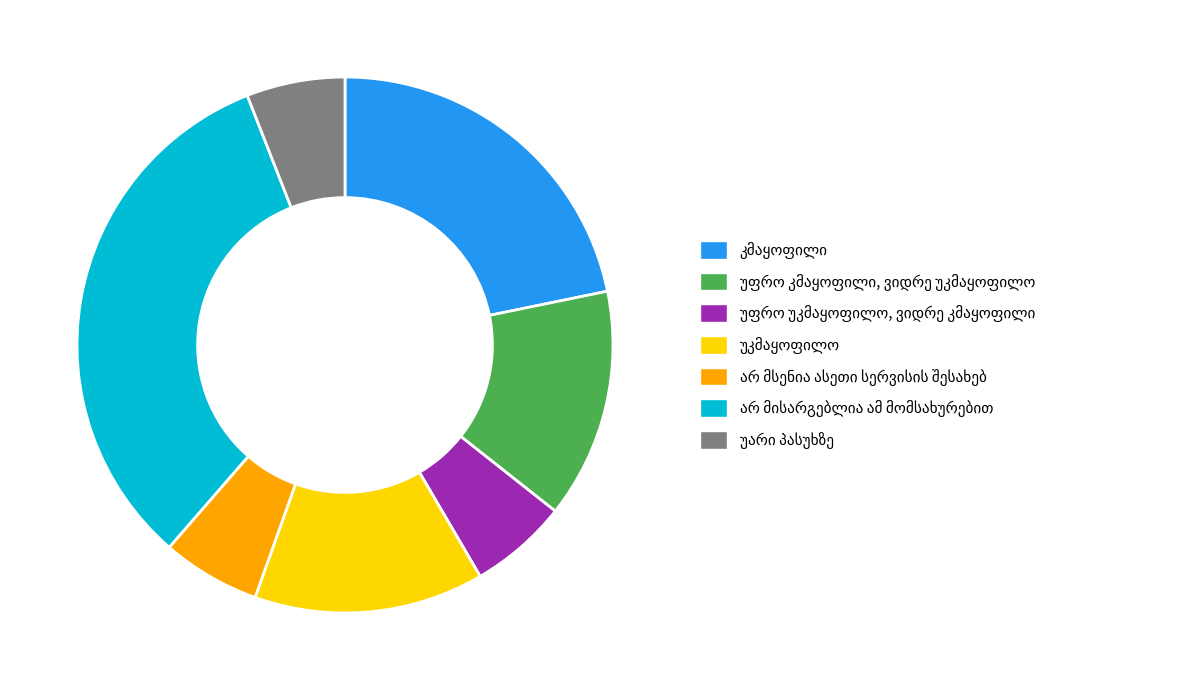

Is there any slice that represents more than half of the pie?

No